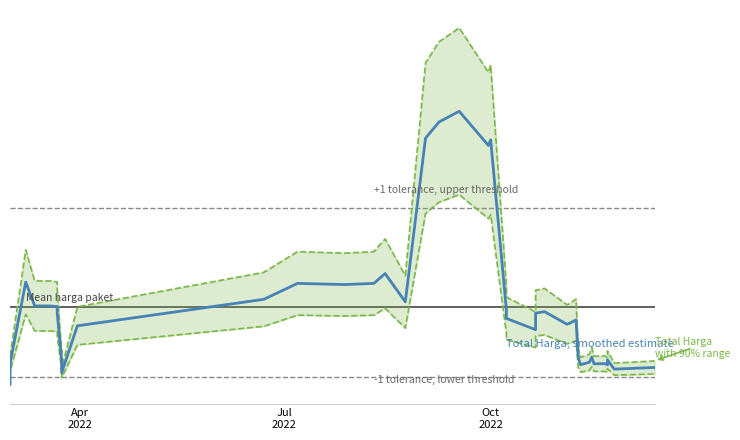

True or false: Upper bound has more than 0 points higher than both neighbors.

True